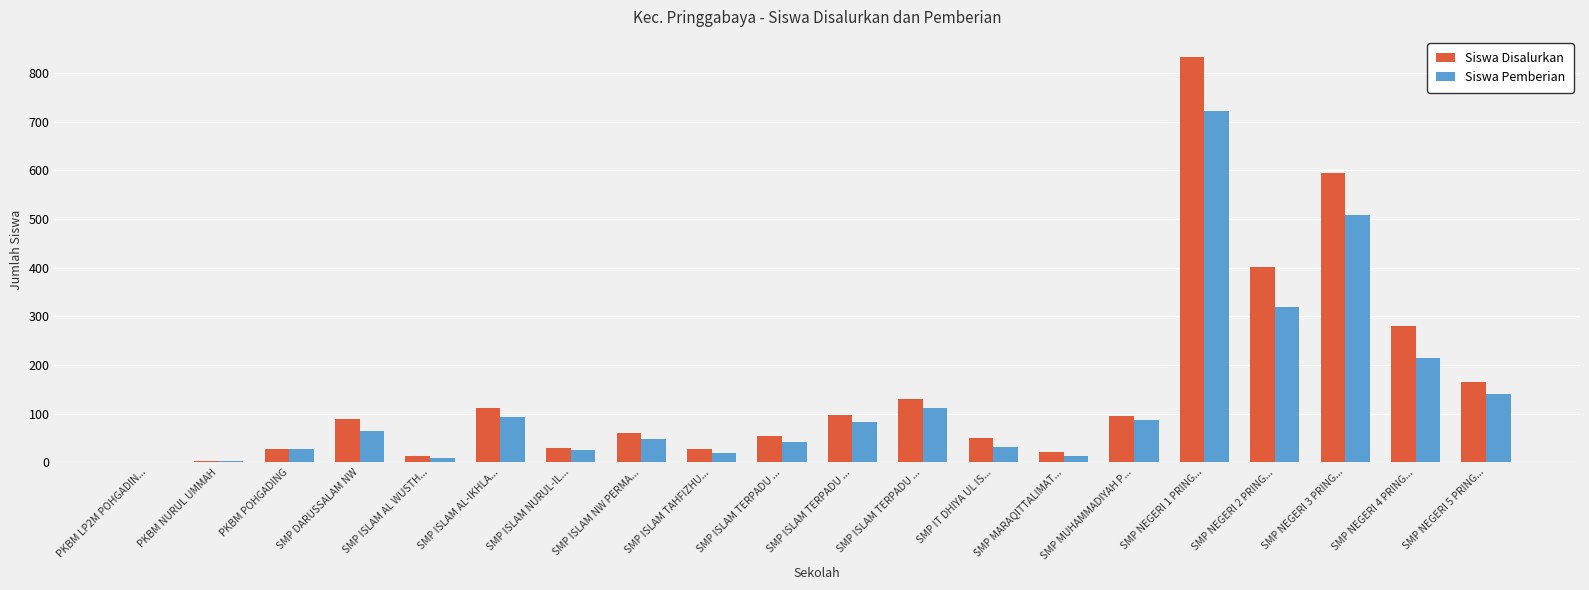

Where does the Siswa Disalurkan series first go above 88?

SMP ISLAM AL-IKHLA...